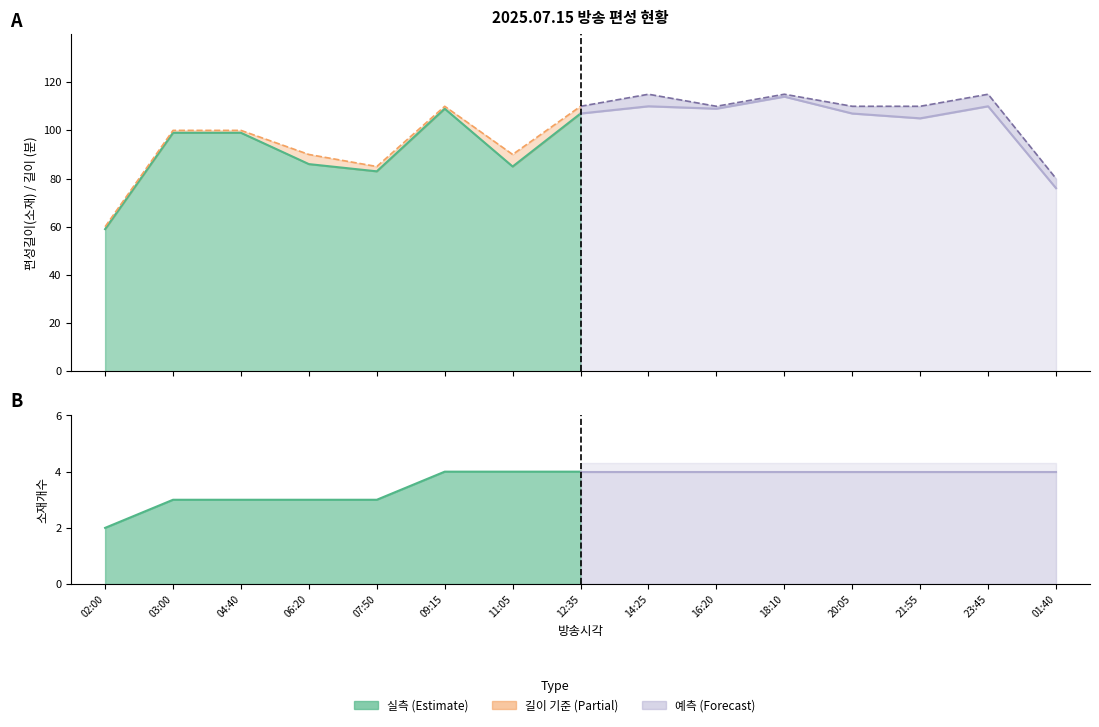

What is the spread (max minus min) of values at 21:55?

106